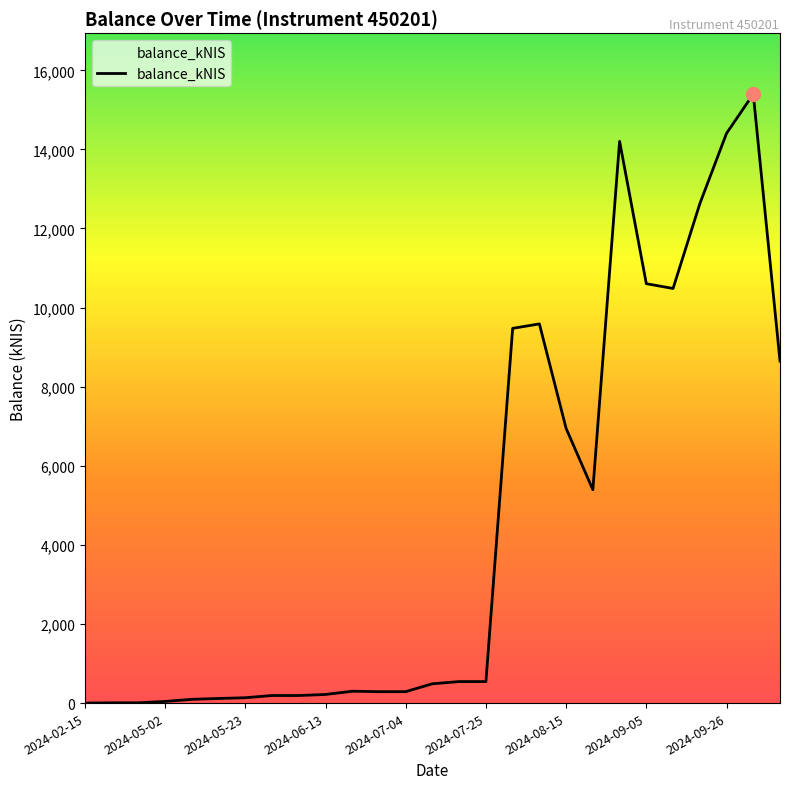

What is the difference between the maximum and minimum values?

15399.1